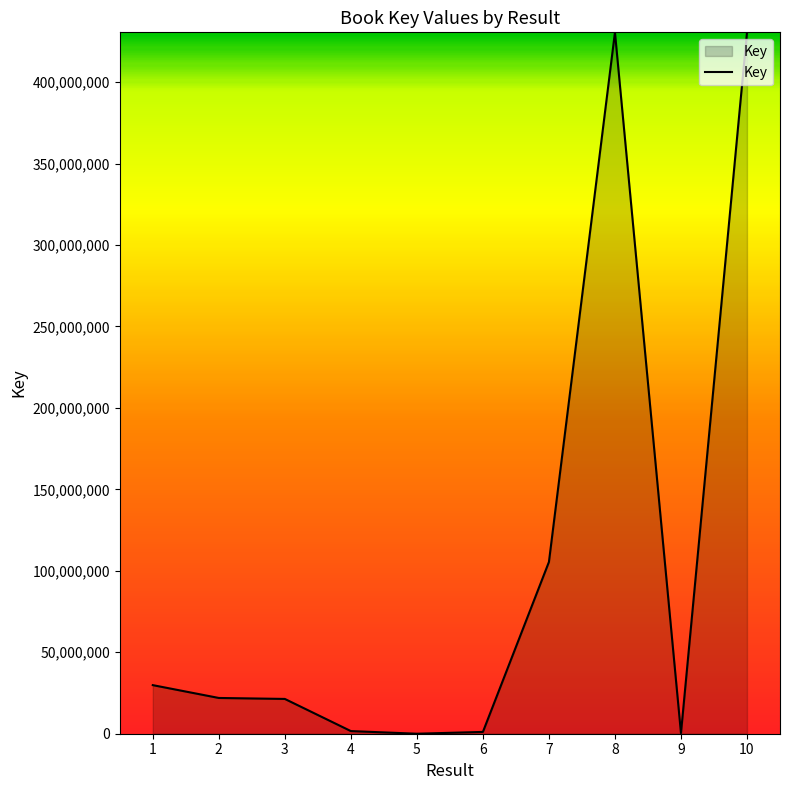

What is the difference between the maximum and minimum values?

430551981.3